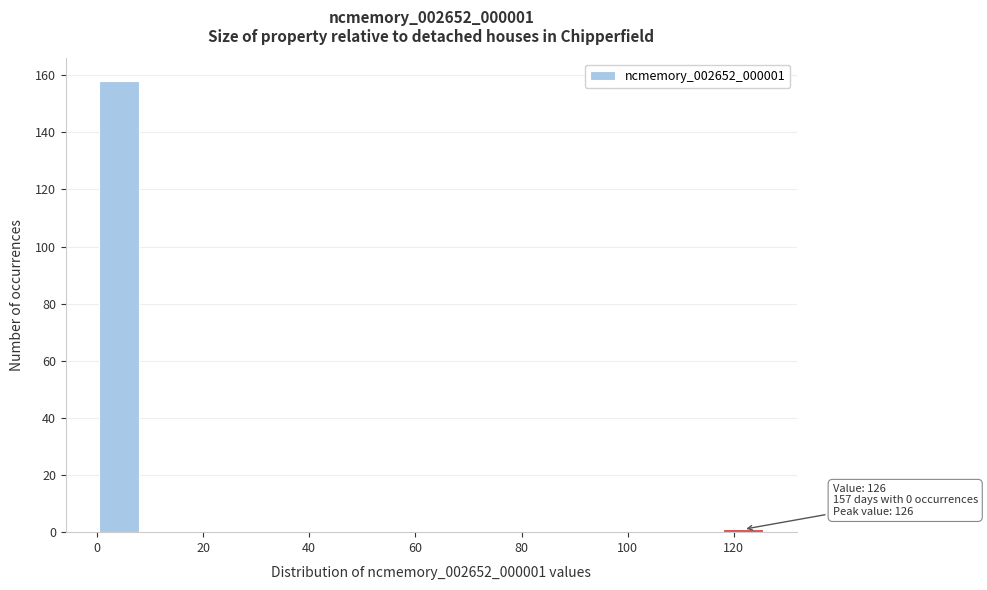

Over which range of the x-axis is the bar tallest?

0.0 to 8.4